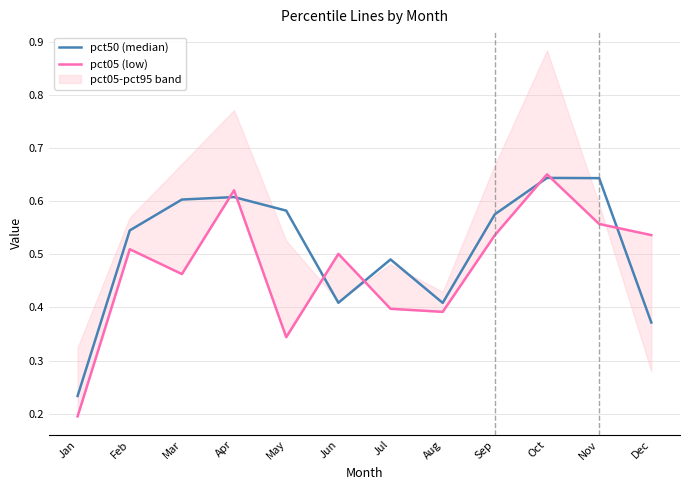

At which label does pct05 (low) reach its peak?

Oct